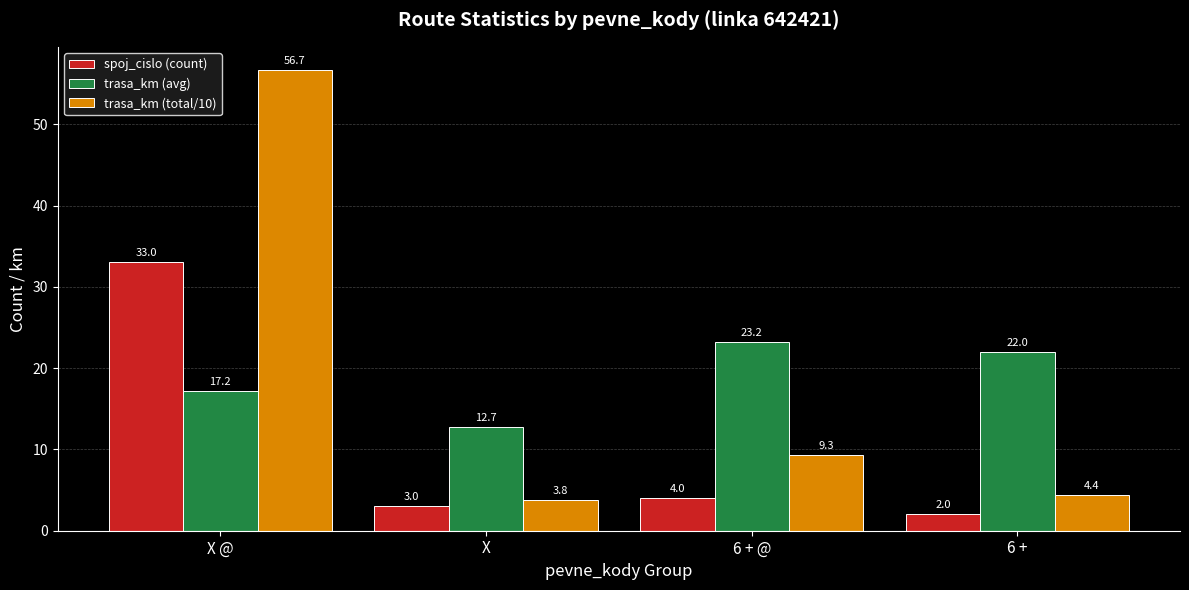

What is the value of the trasa_km (total/10) bar at the 3rd from the left?

9.3